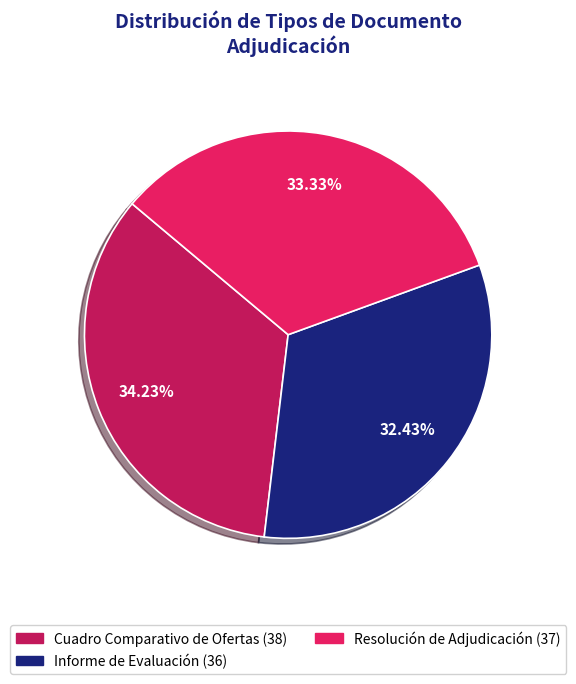

Is there any slice that represents more than half of the pie?

No